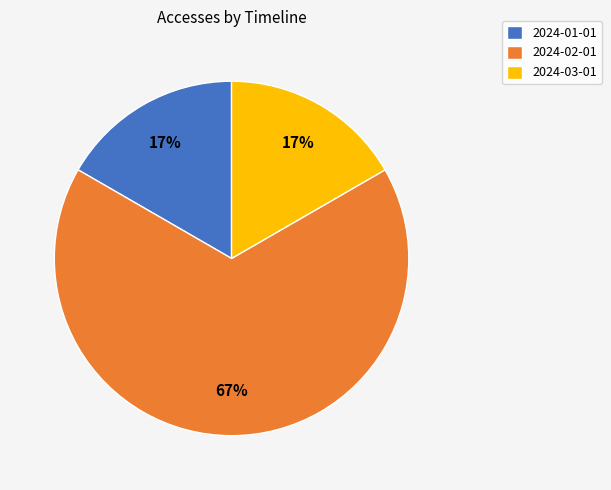

To the nearest percent, what is the difference between the largest and smallest slice percentages?

50%